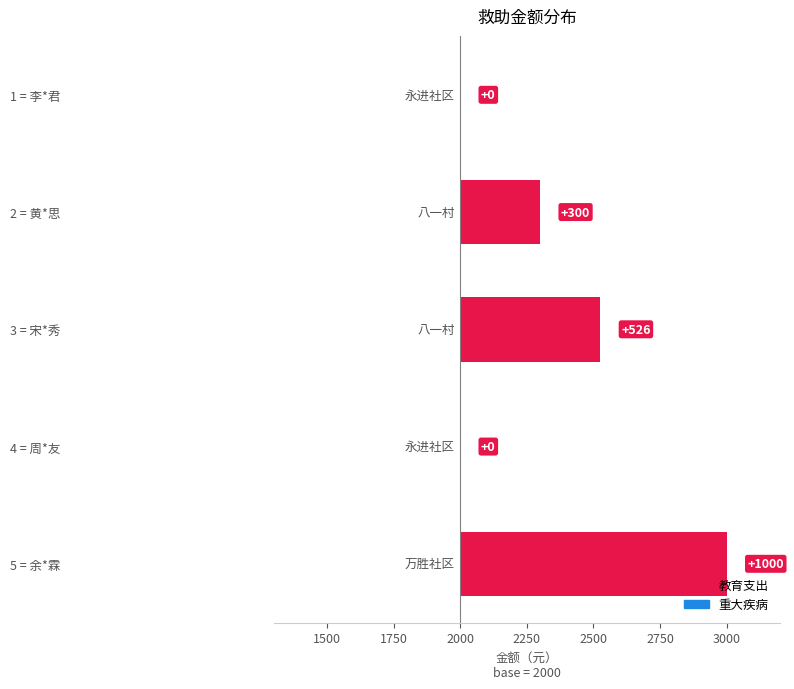

True or false: the data shows -301 at 4 = 周*友.

False